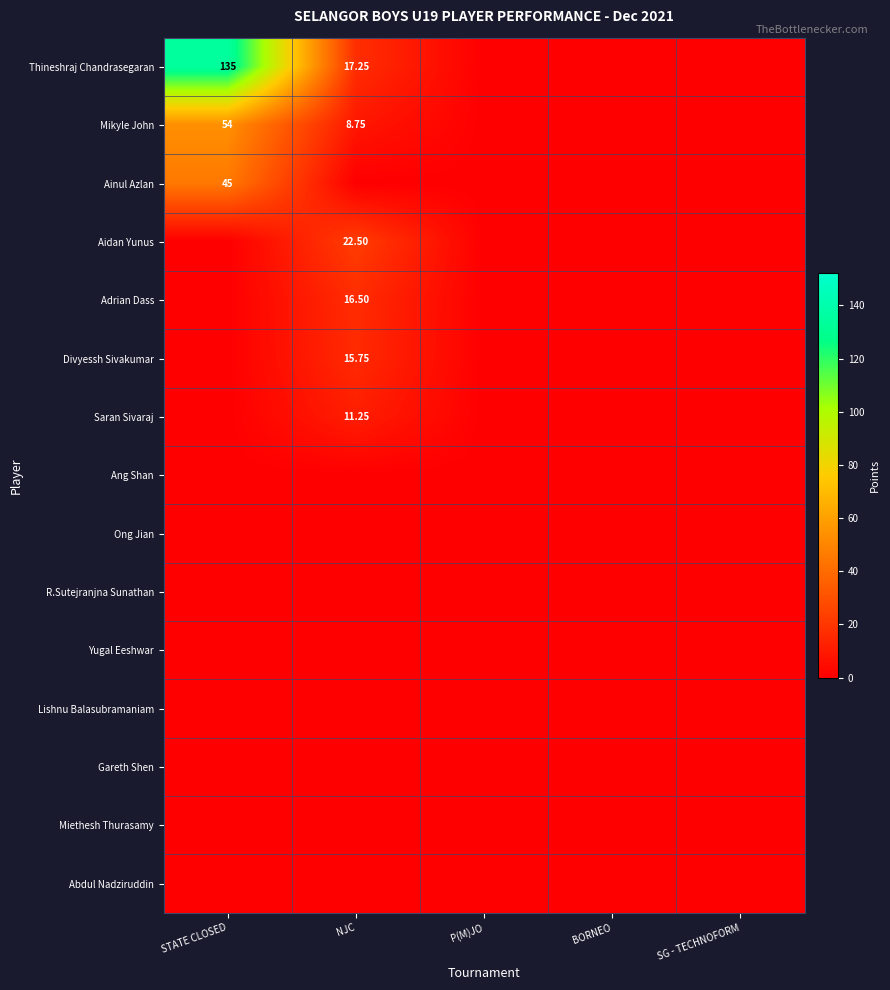

Is the value of Thineshraj Chandrasegaran at STATE CLOSED greater than the value of Saran Sivaraj at NJC?

Yes